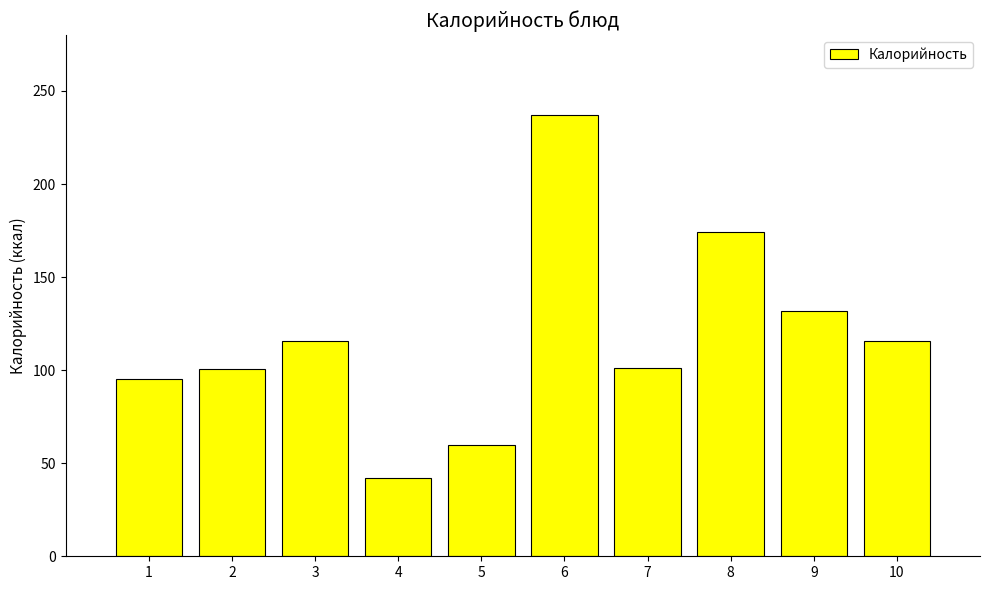

What value does the data have at 3?

115.9